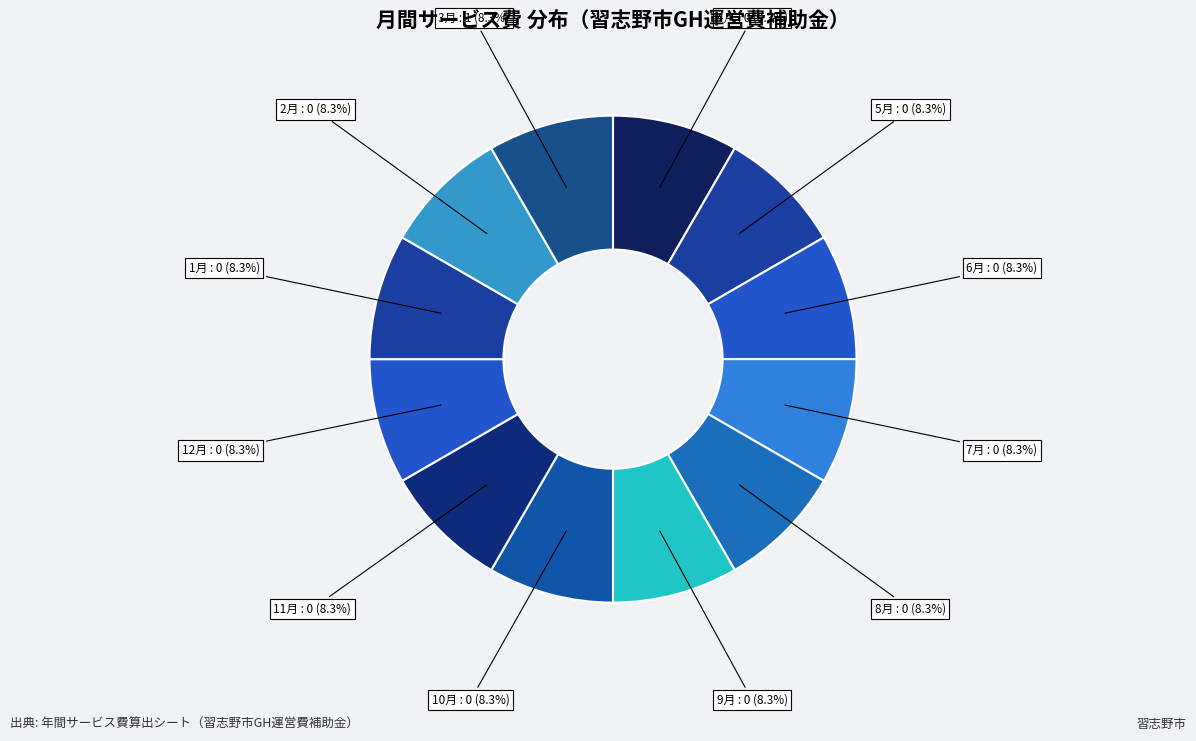

How many slices are in this pie chart?

12